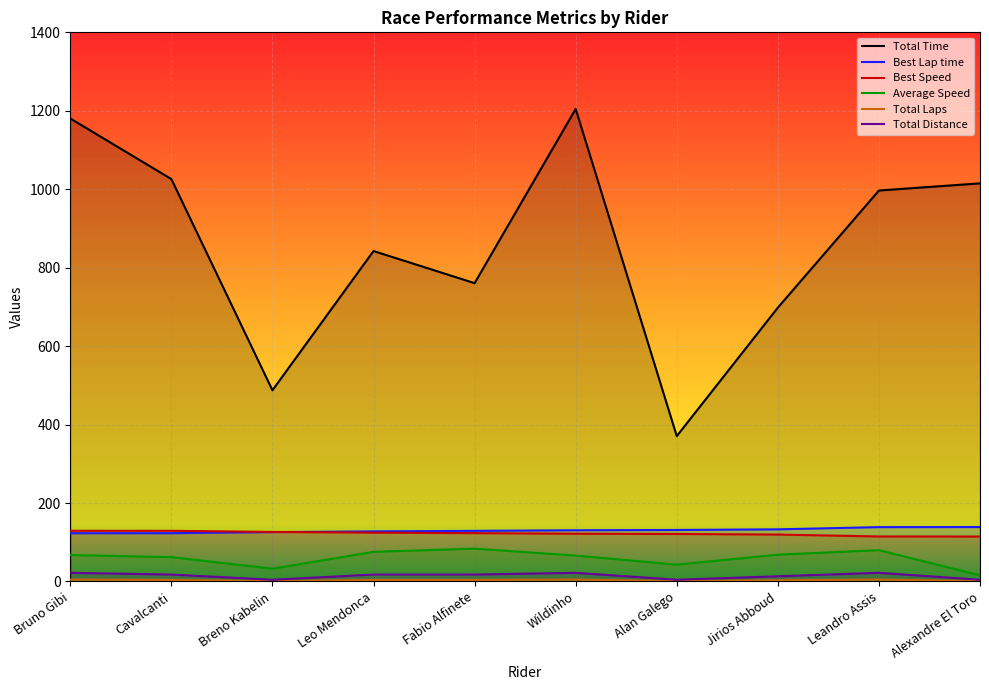

How many interior local valleys does the Total Distance series have?

2